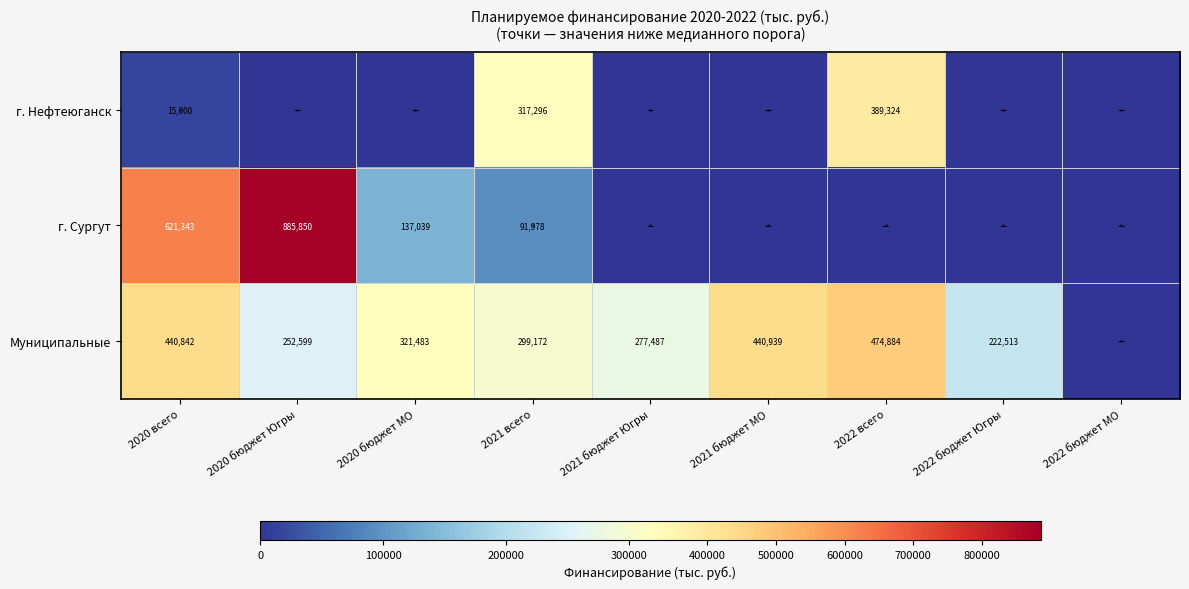

At how many categories does at least one series exceed 412196?

4